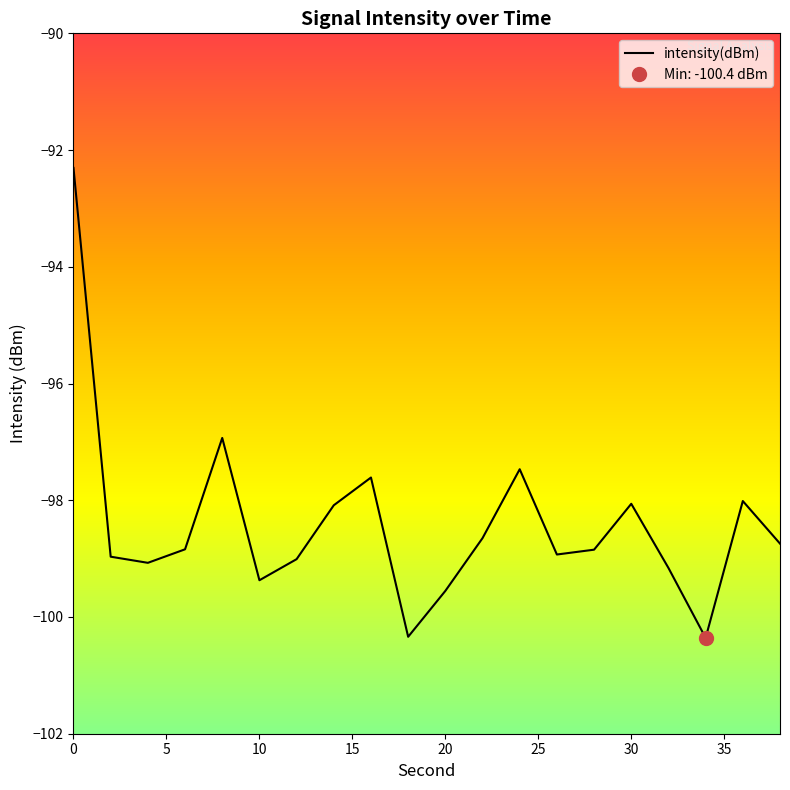

True or false: the data shows -100.3 at 18.

True